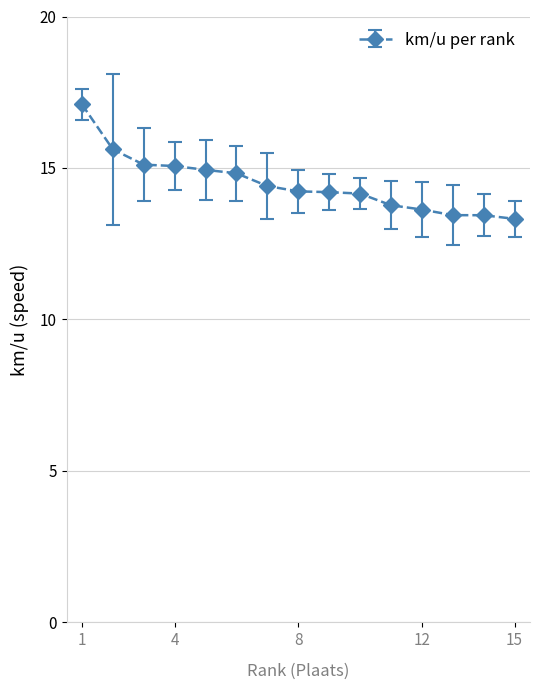

What is the greatest value displayed?

17.1